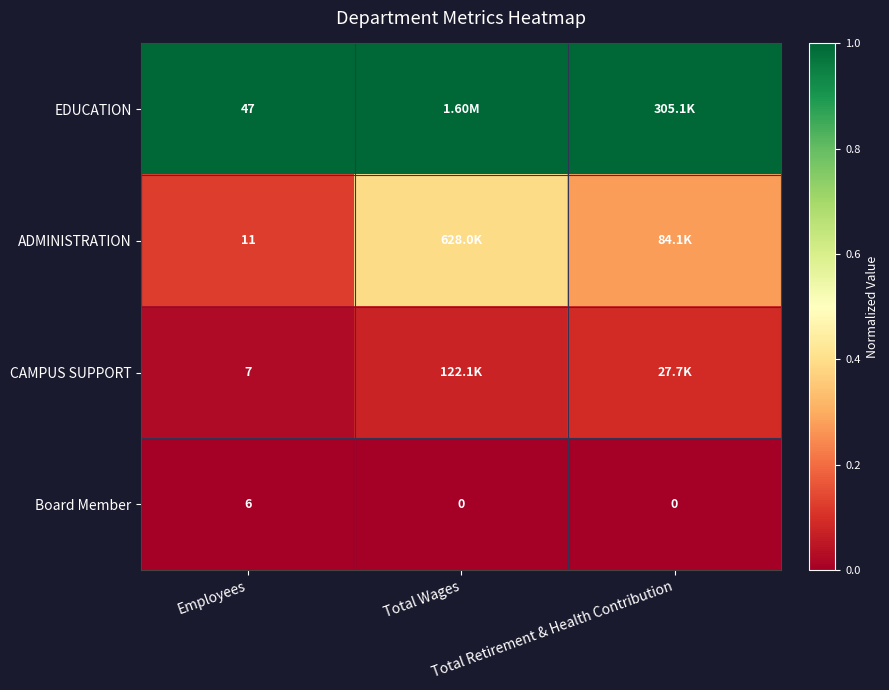

How many data points in Board Member are above 0?

1